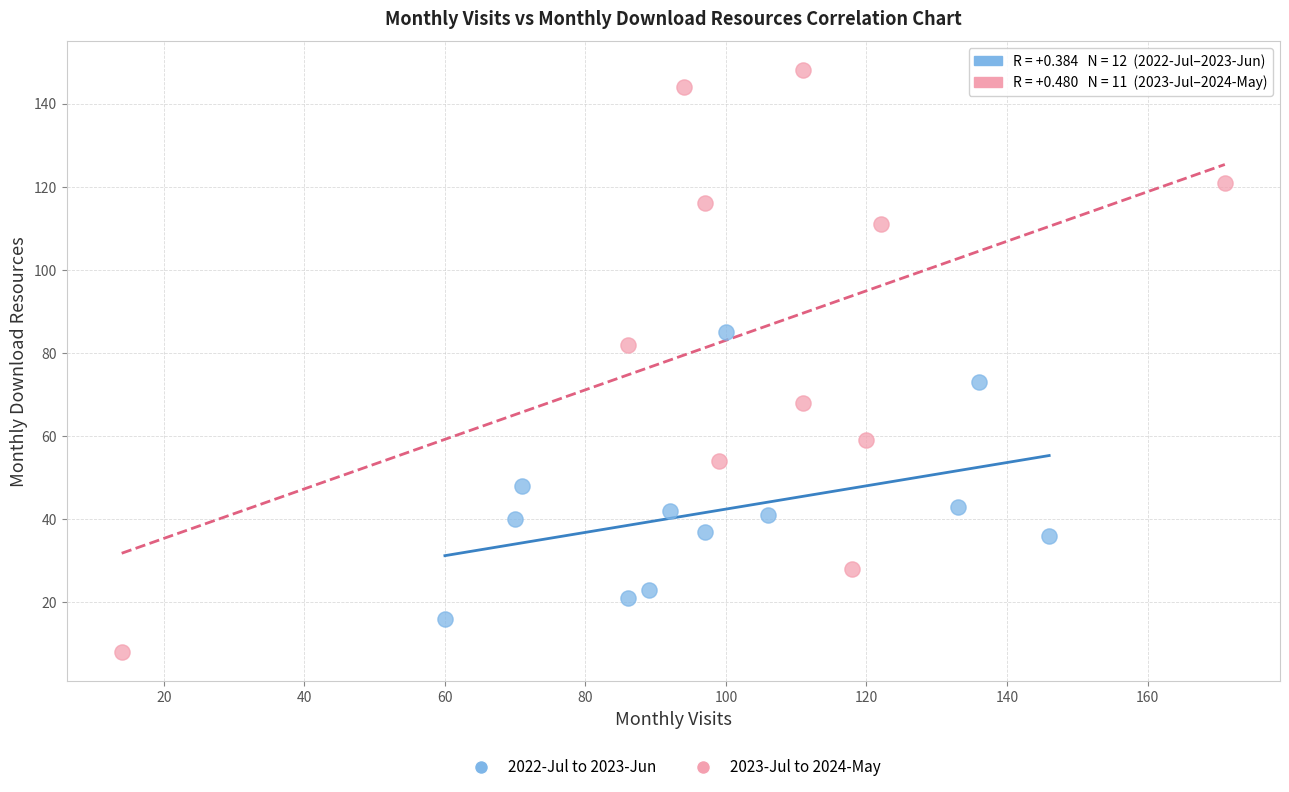

Which series contains the highest Y value?

2023-Jul to 2024-May